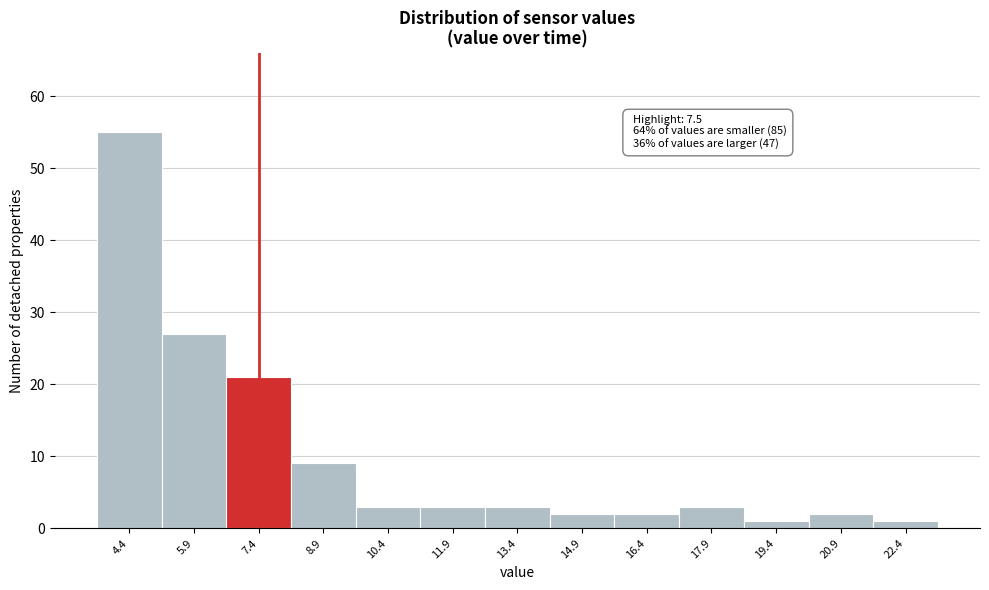

Reading right to left, list all the values displayed in this chart.

22.4=1	20.9=2	19.4=1	17.9=3	16.4=2	14.9=2	13.4=3	11.9=3	10.4=3	8.9=9	7.4=21	5.9=27	4.4=55